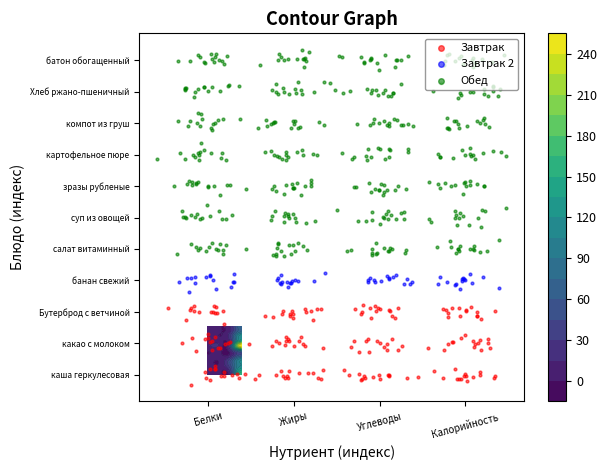

At which label does картофельное пюре first exceed 19?

Калорийность